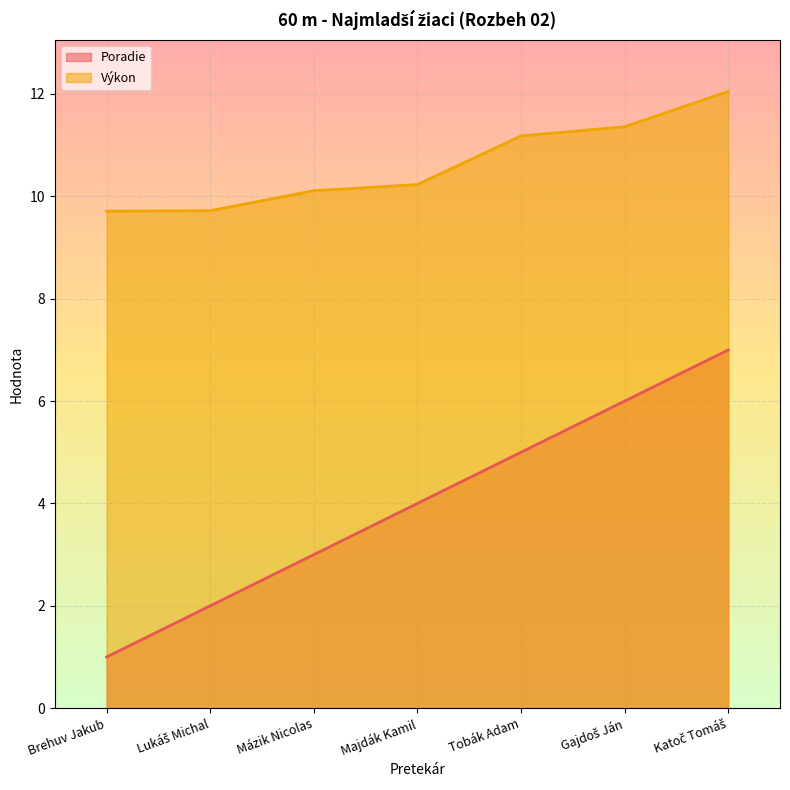

What is the label of the 3rd point from the left?

Mázik Nicolas